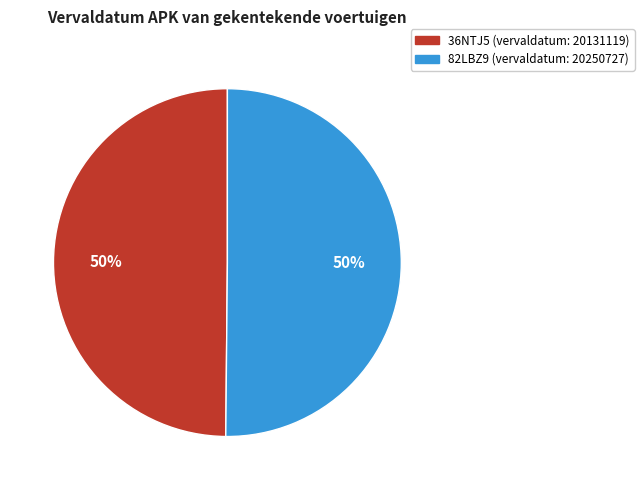

To the nearest percent, what portion does 36NTJ5 represent?

50%